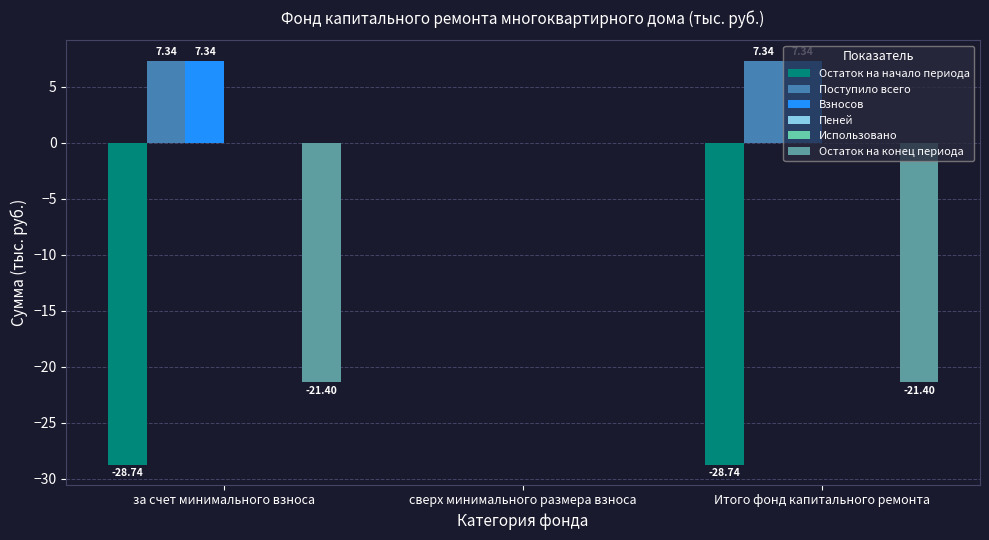

The Взносов series shows 7.3 at Итого фонд капитального ремонта. True or false?

True